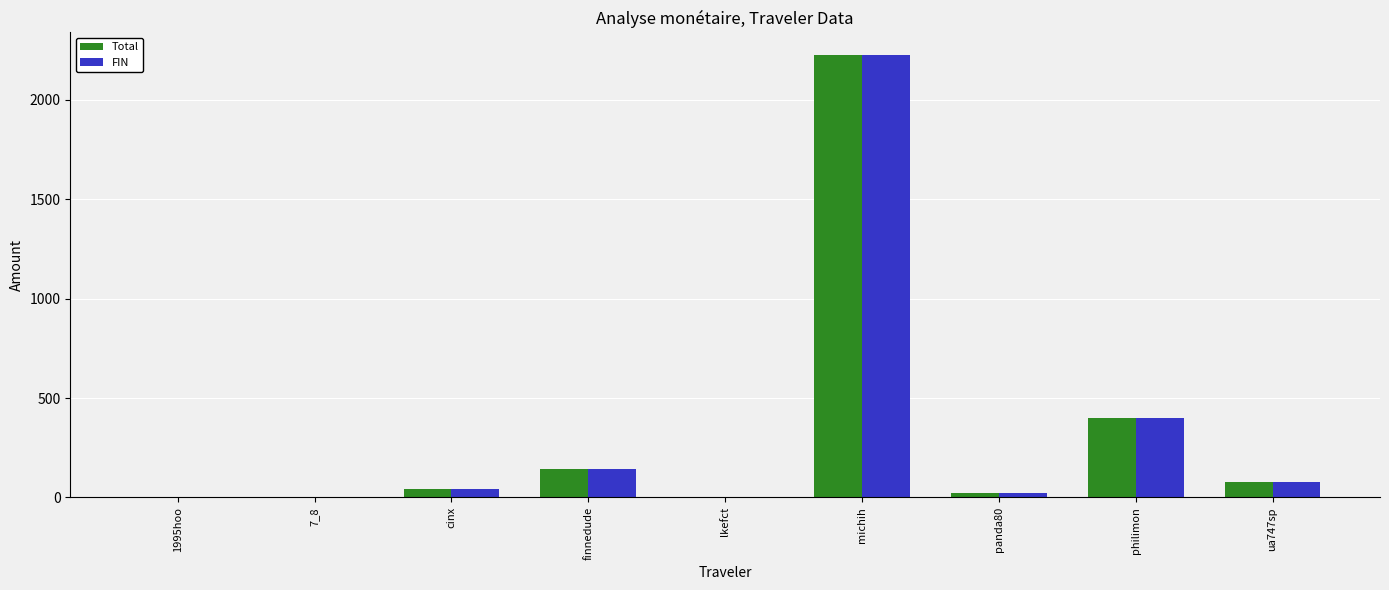

How many groups of bars are there?

9